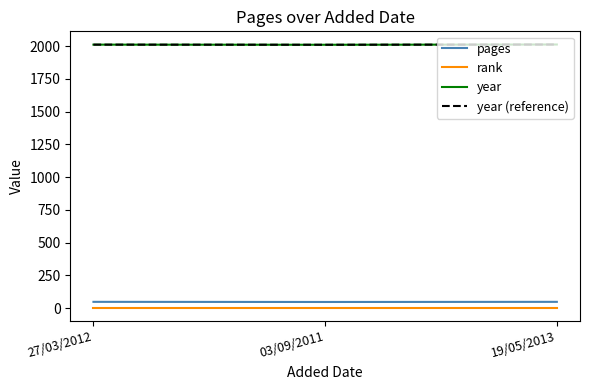

Does the chart have visible grid lines?

No